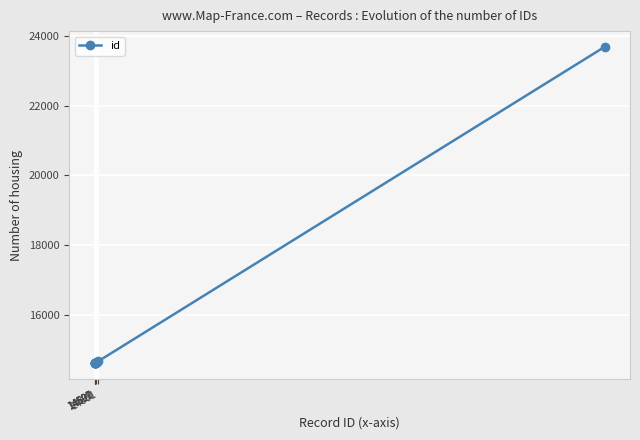

What is the value of the 8th point from the left?

14638